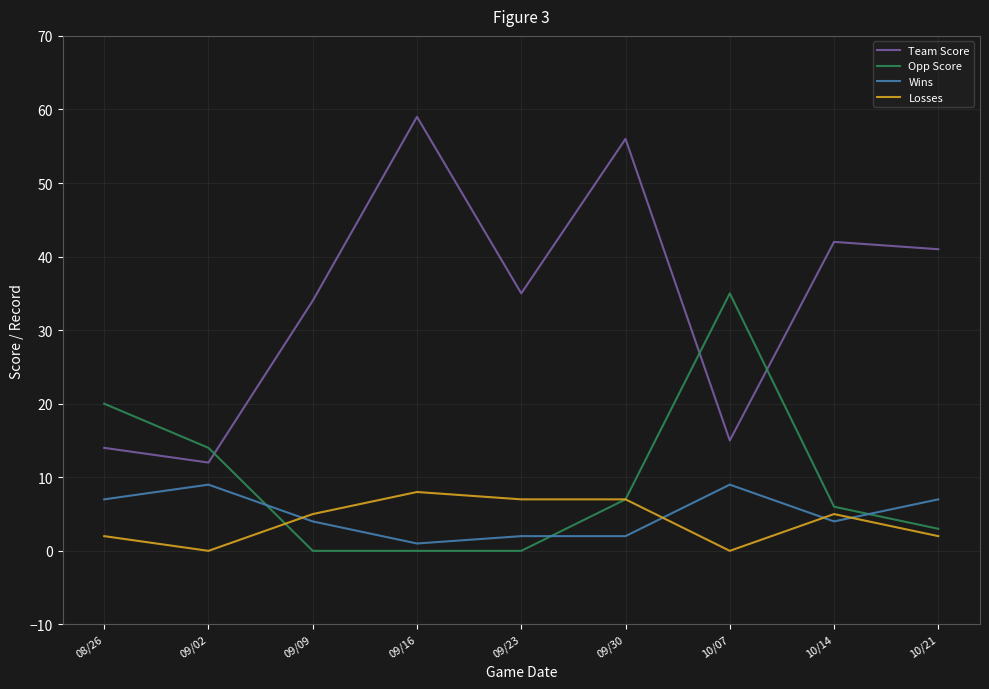

Reading right to left, extract all data points from this chart.

Team Score: 41	42	15	56	35	59	34	12	14
Opp Score: 3	6	35	7	0	0	0	14	20
Wins: 7	4	9	2	2	1	4	9	7
Losses: 2	5	0	7	7	8	5	0	2